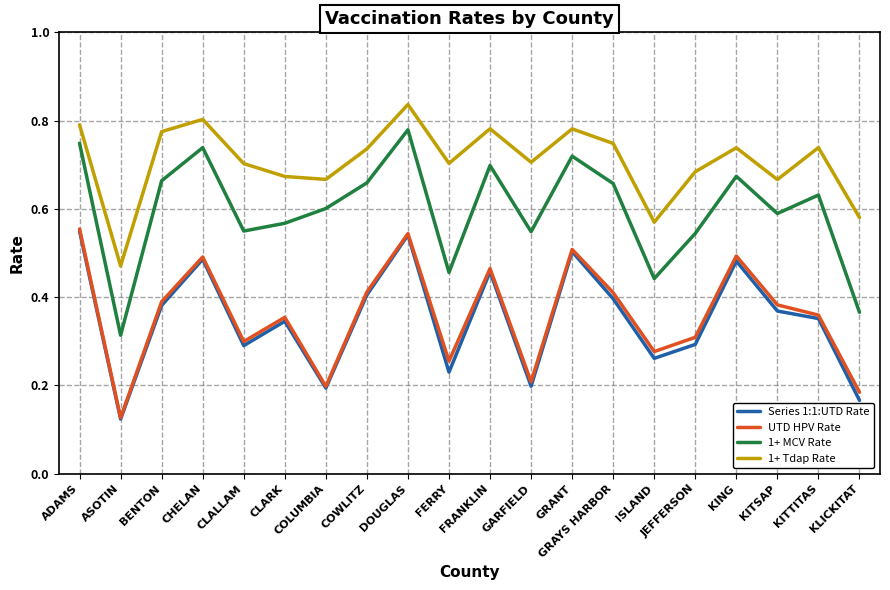

At which label is UTD HPV Rate closest to 0?

ASOTIN